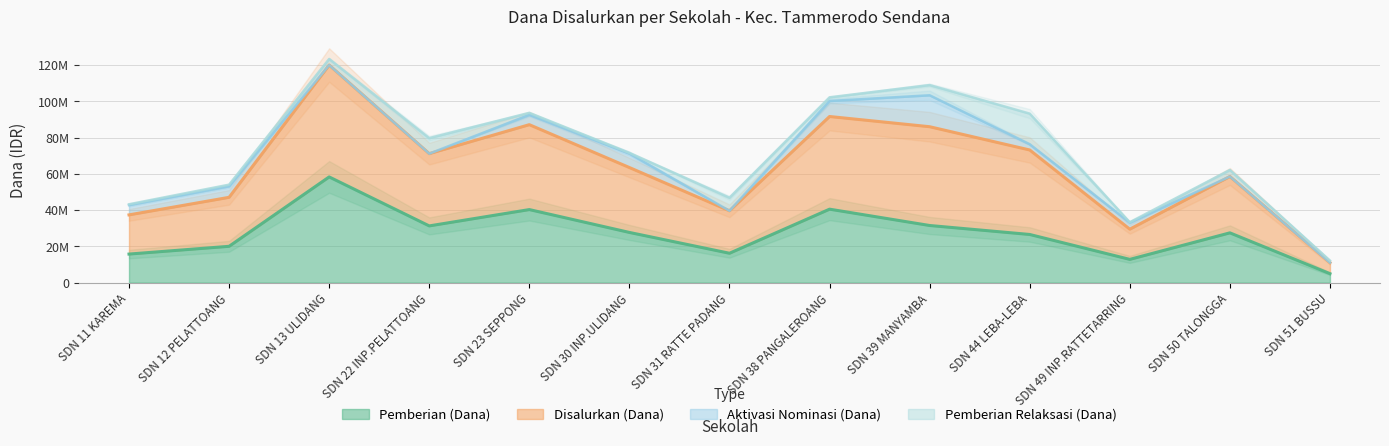

Where is Disalurkan (Dana) nearest to the value 67725000?

SDN 30 INP.ULIDANG